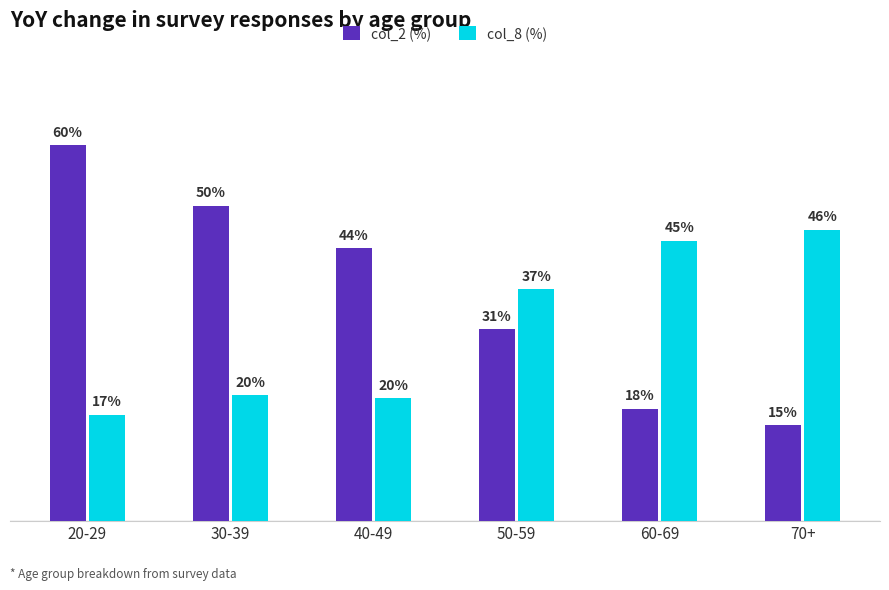

Is it true that col_8 (%) equals 9.9 at 30-39?

False